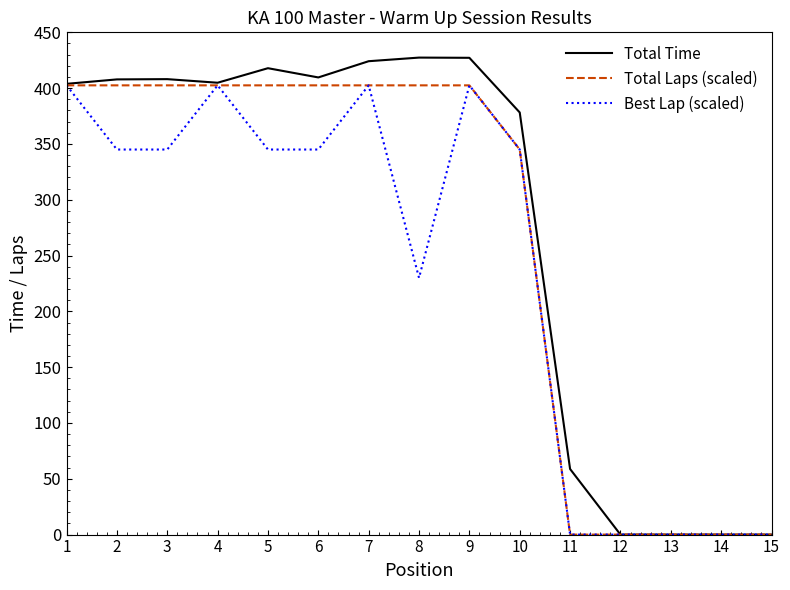

Is the value of Total Time at 10 greater than the value of Total Laps (scaled) at 9?

No